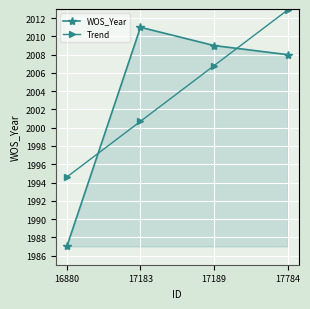

What is the difference between the maximum and minimum values in the Trend series?

18.3